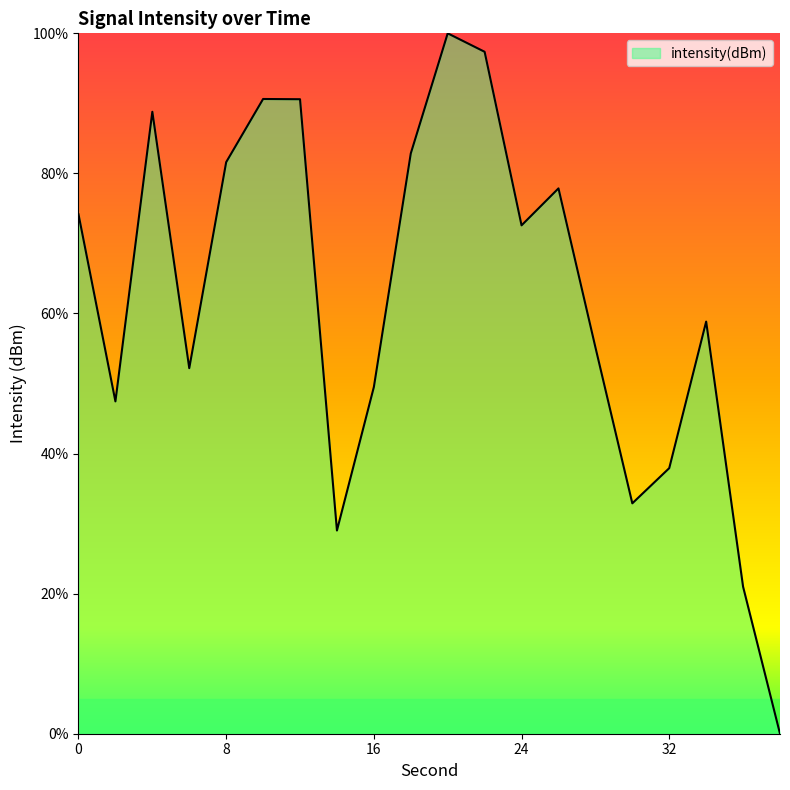

What is the difference between the maximum and minimum values?

100.0